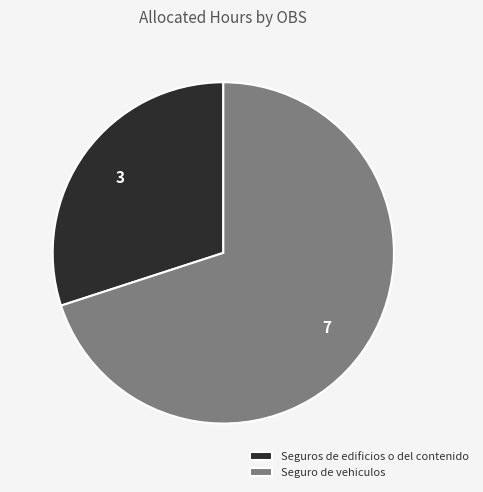

Rank the categories by value from lowest to highest.

Seguros de edificios o del contenido, Seguro de vehiculos